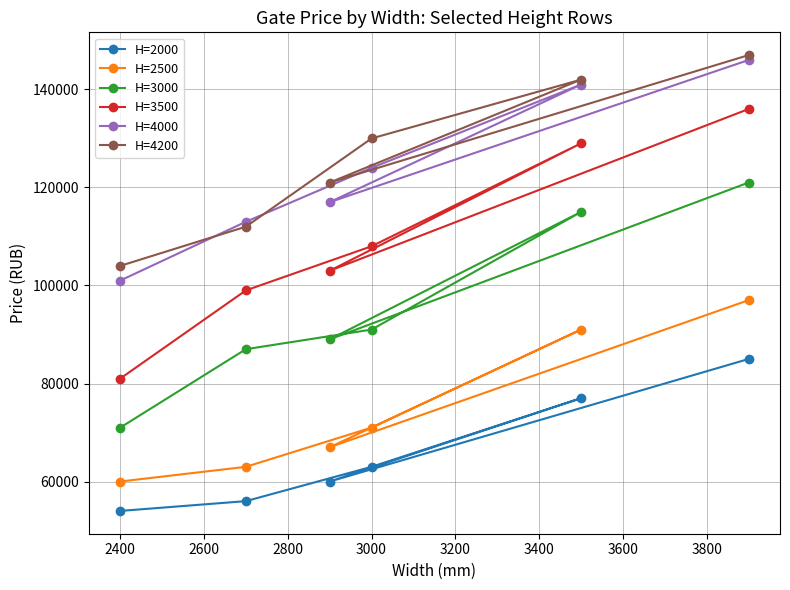

True or false: H=3500 and H=4000 intersect in this chart.

False